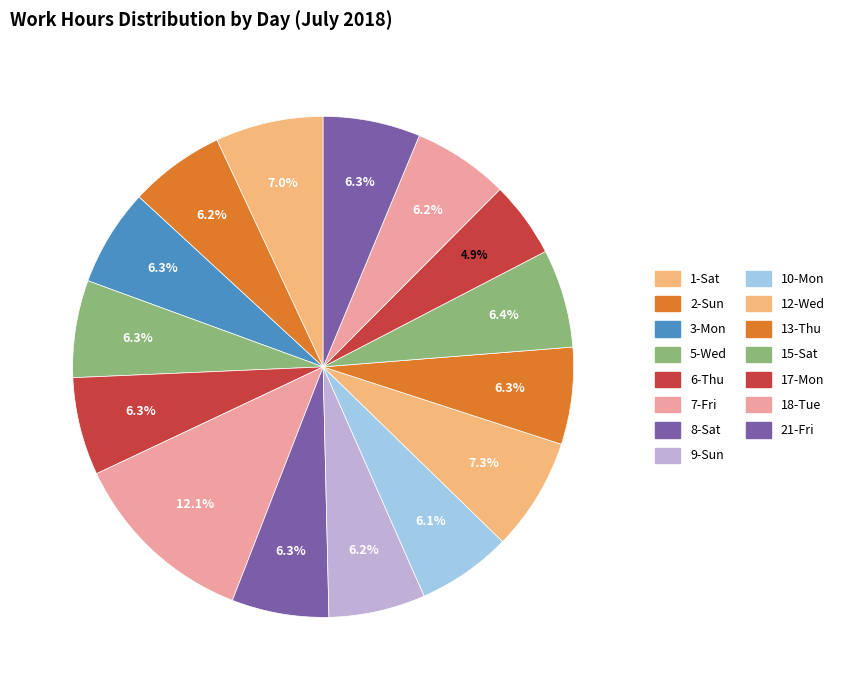

What percentage is the 15-Sat slice, to the nearest percent?

6%